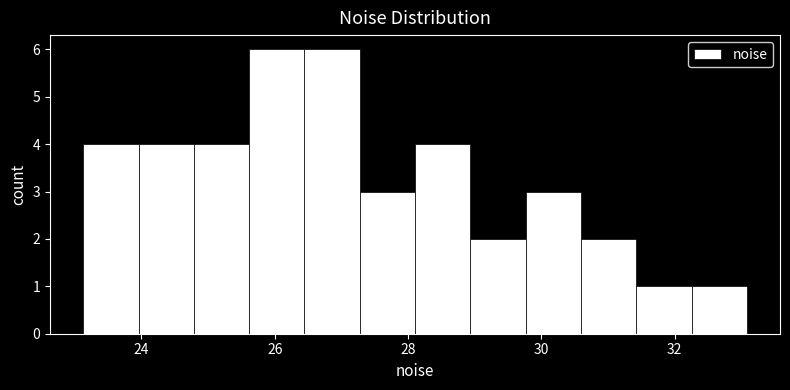

What is the height of the bar covering 27.2 to 28.2 on the x-axis? Neither the bar edges nor the heights are printed on the chart, so give them approximately, as read against the axes.

3